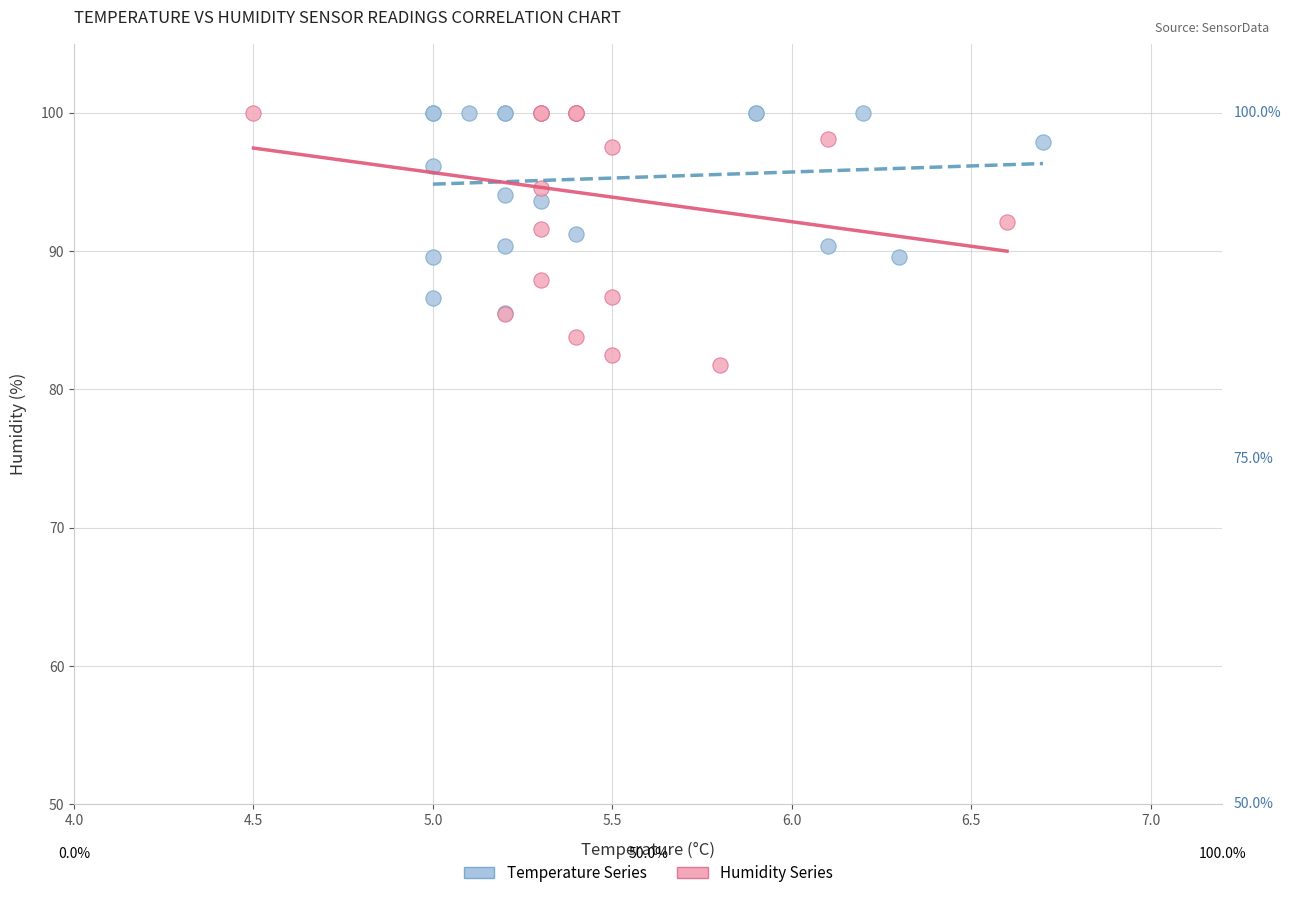

Which series contains the lowest Y value?

Humidity Series